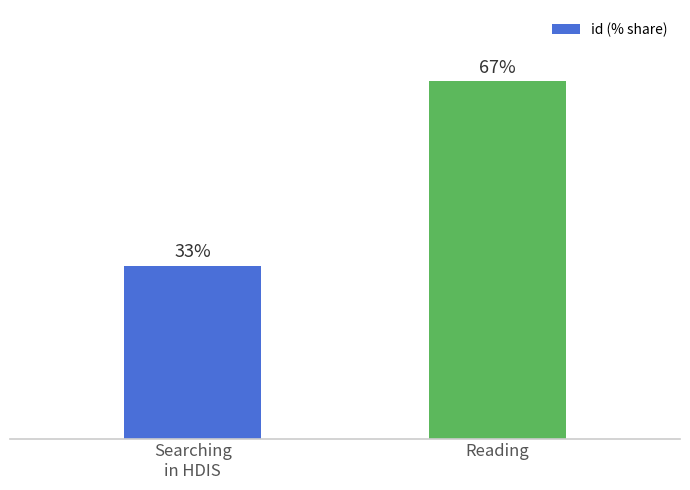

Is it true that the value at Searching
in HDIS is 55.4?

False